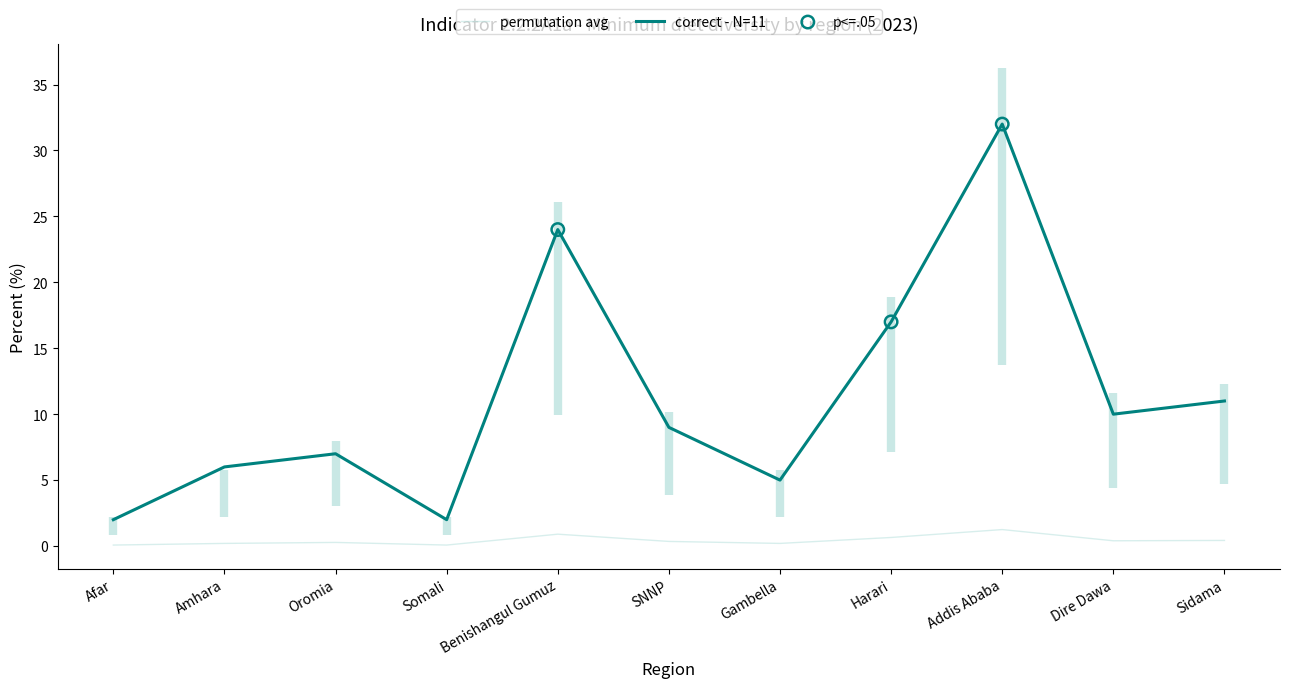

Which series reaches the minimum Y coordinate?

permutation avg